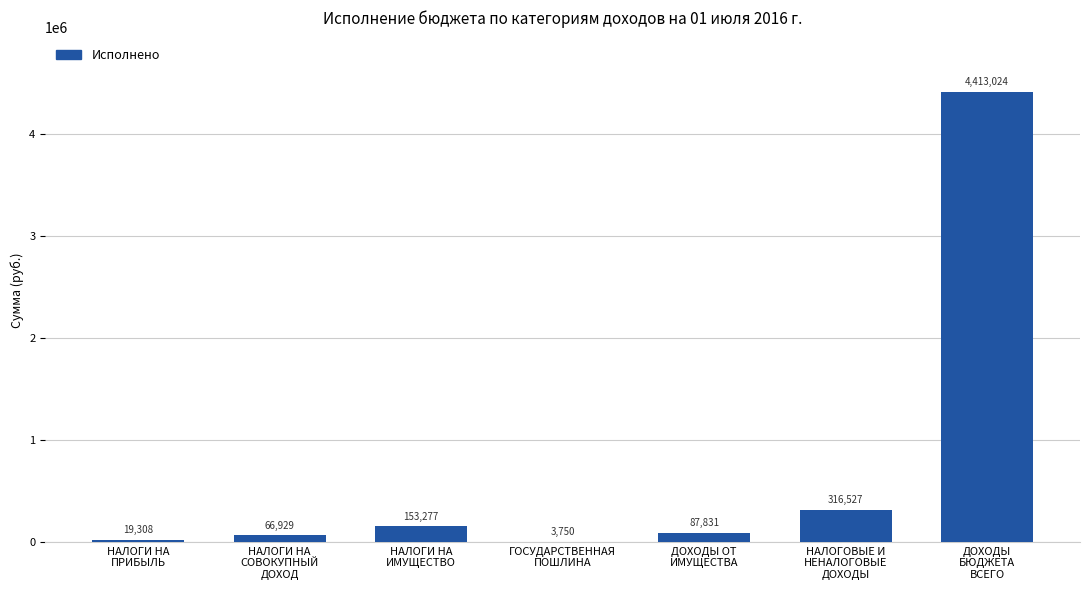

Reading left to right, list all the values displayed in this chart.

19308.1	66929.0	153277.2	3750.0	87830.9	316526.9	4413024.4